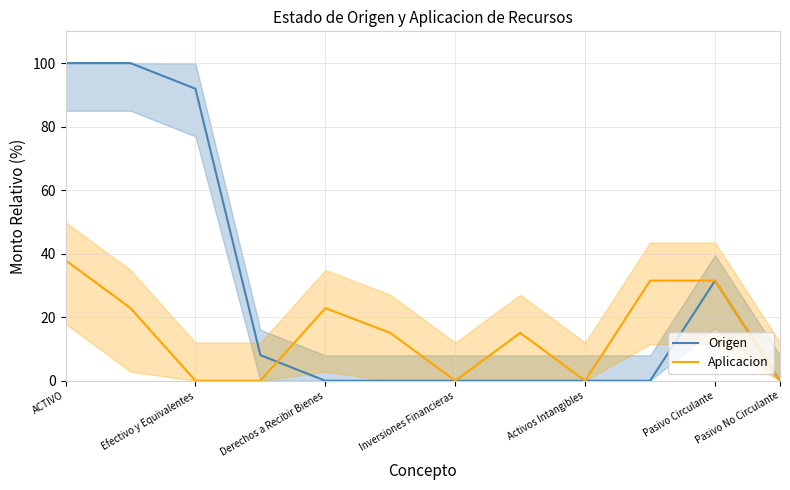

Is the value of Aplicacion at ACTIVO greater than the value of Origen at Efectivo y Equivalentes?

No